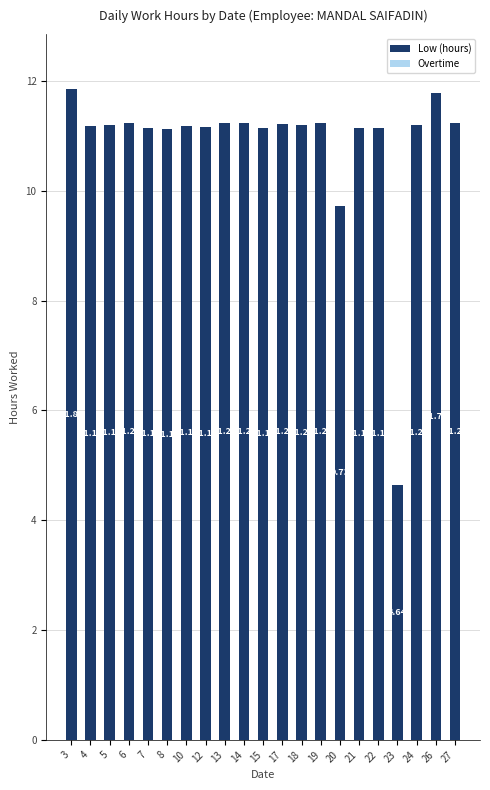

What is the ratio of the value at 5 to the value at 3?

0.9